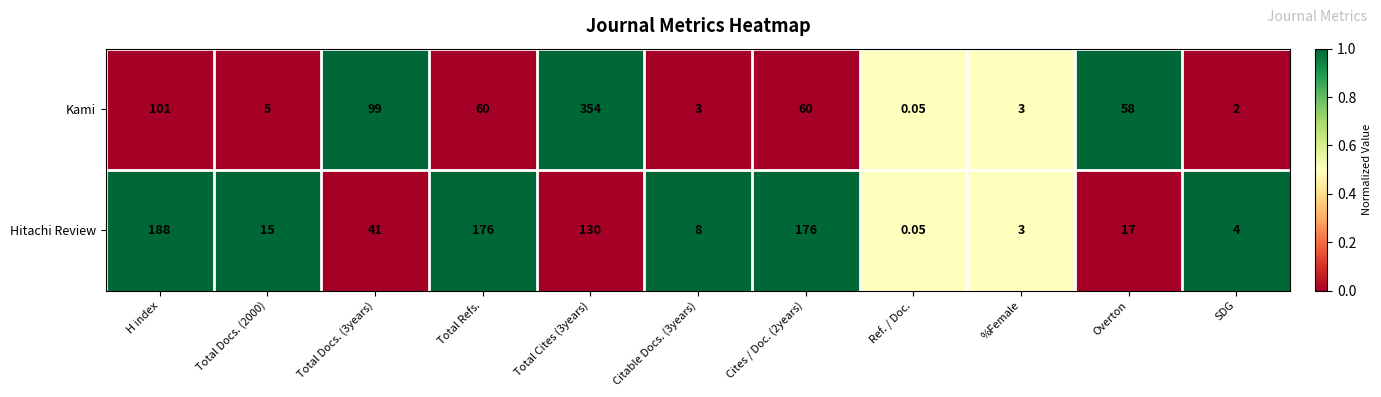

Which series has the largest total across all categories?

Hitachi Review